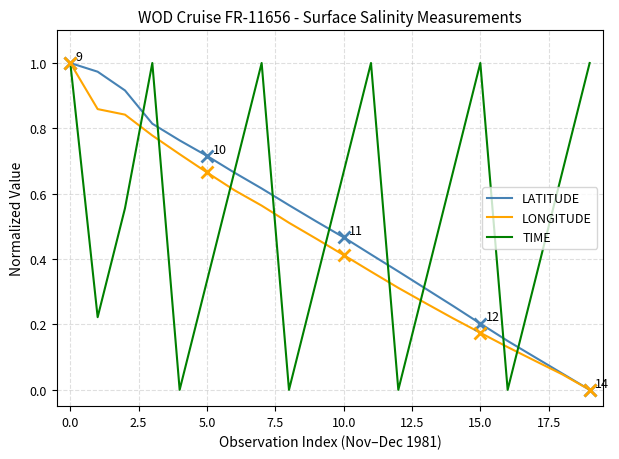

Rank the series by their average value, from lowest to highest.

LONGITUDE, LATITUDE, TIME